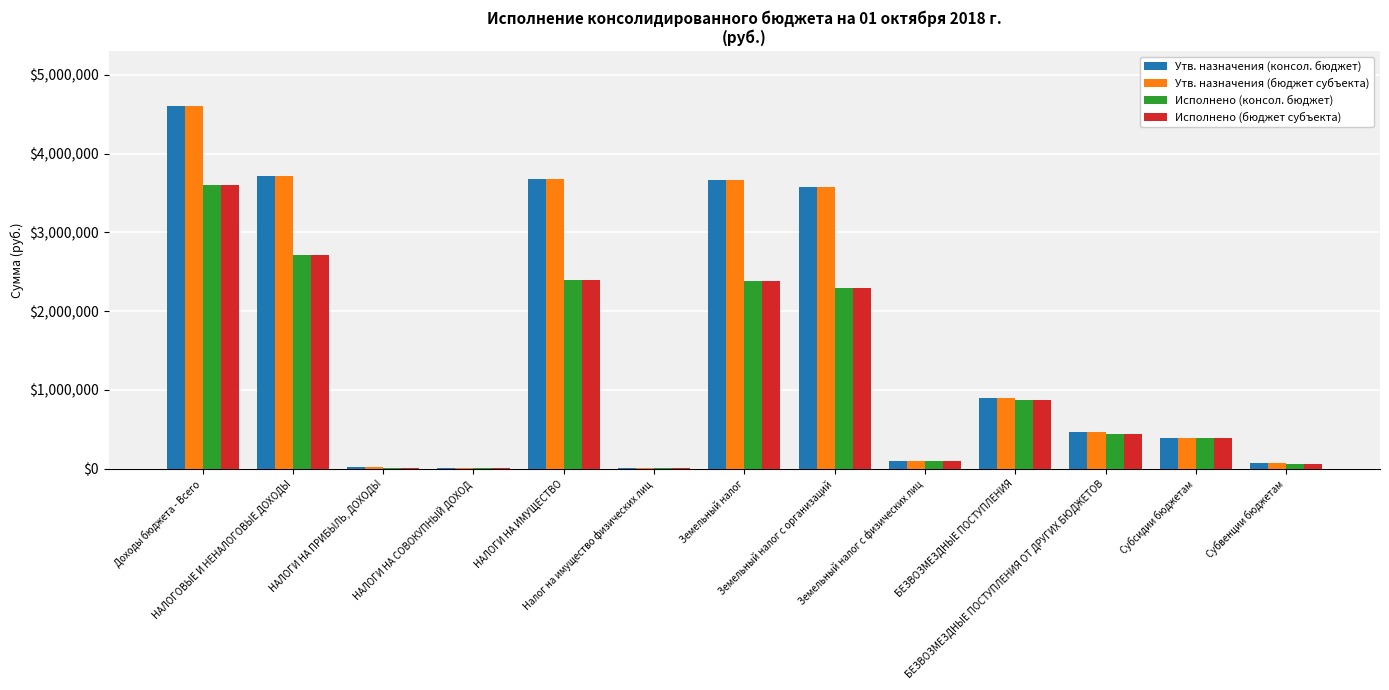

What is the sum of all Утв. назначения (бюджет субъекта) values?

21206745.8